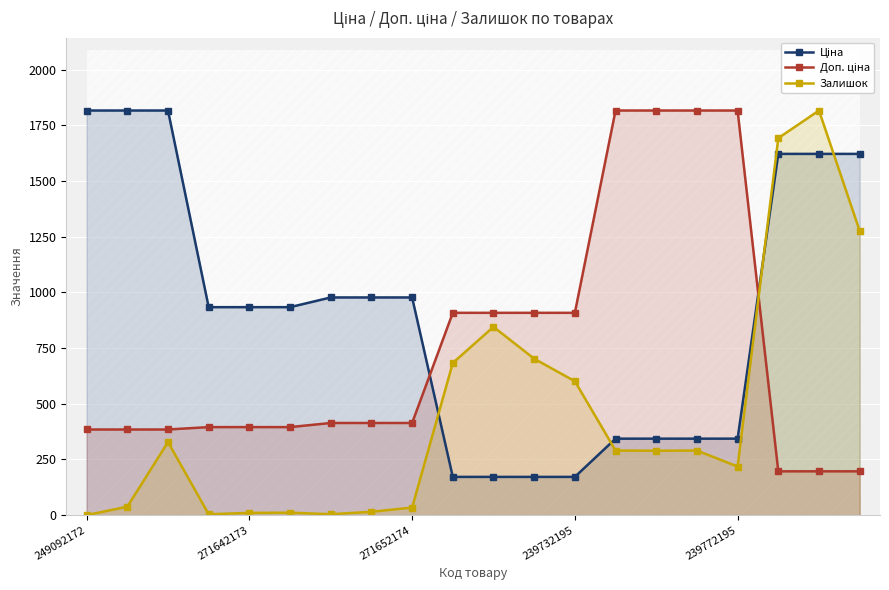

Where does the Ціна series first go above 933?

249092172